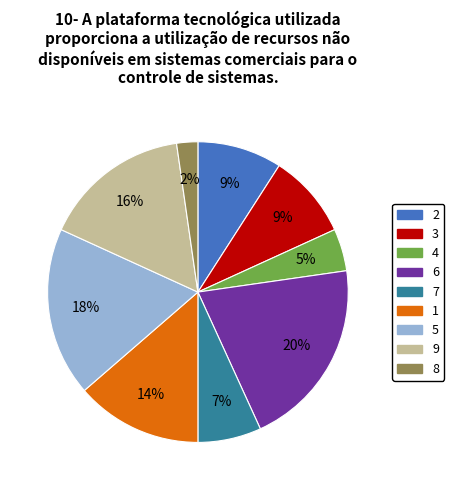

Does any single category account for the majority?

No